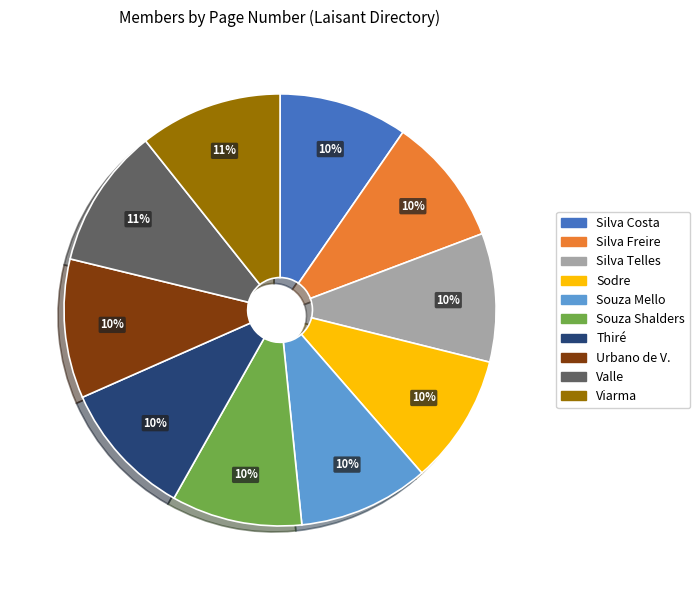

To the nearest percent, what is the difference between the largest and smallest slice percentages?

1%